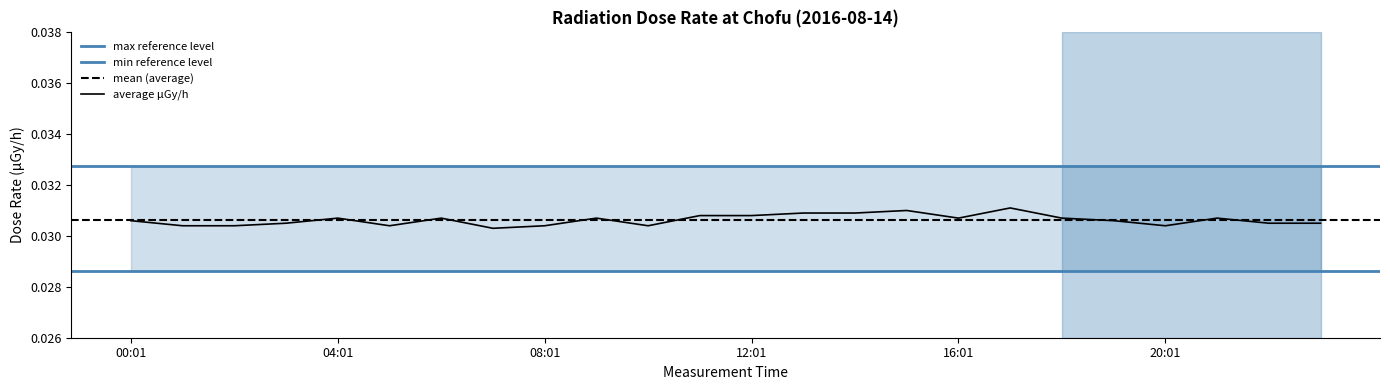

What position from the right is 03:01?

21